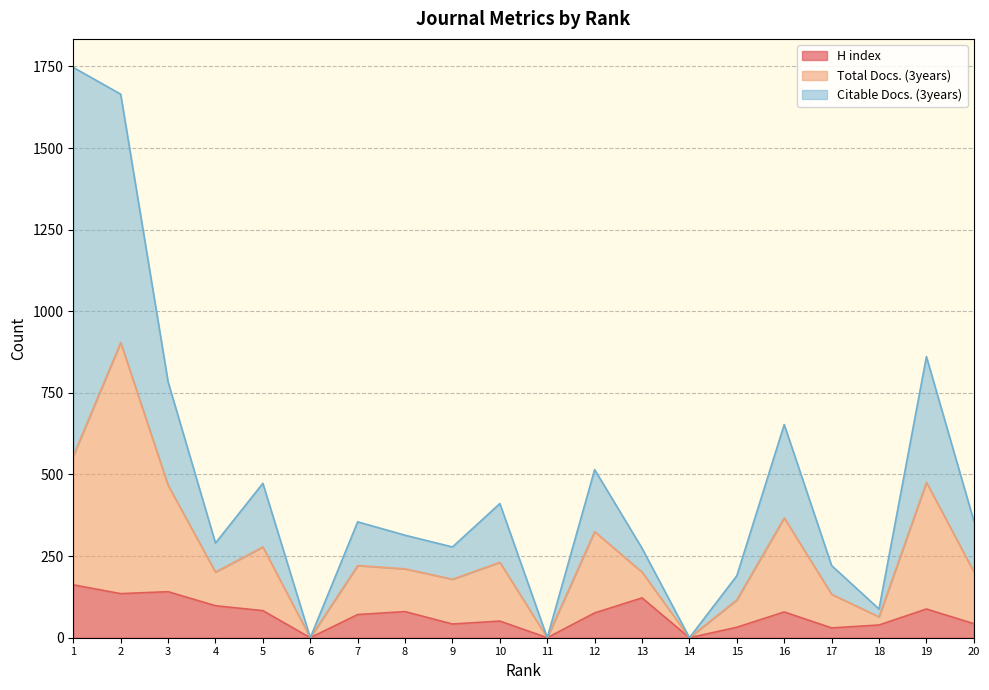

What is the highest value of the H index series?

162